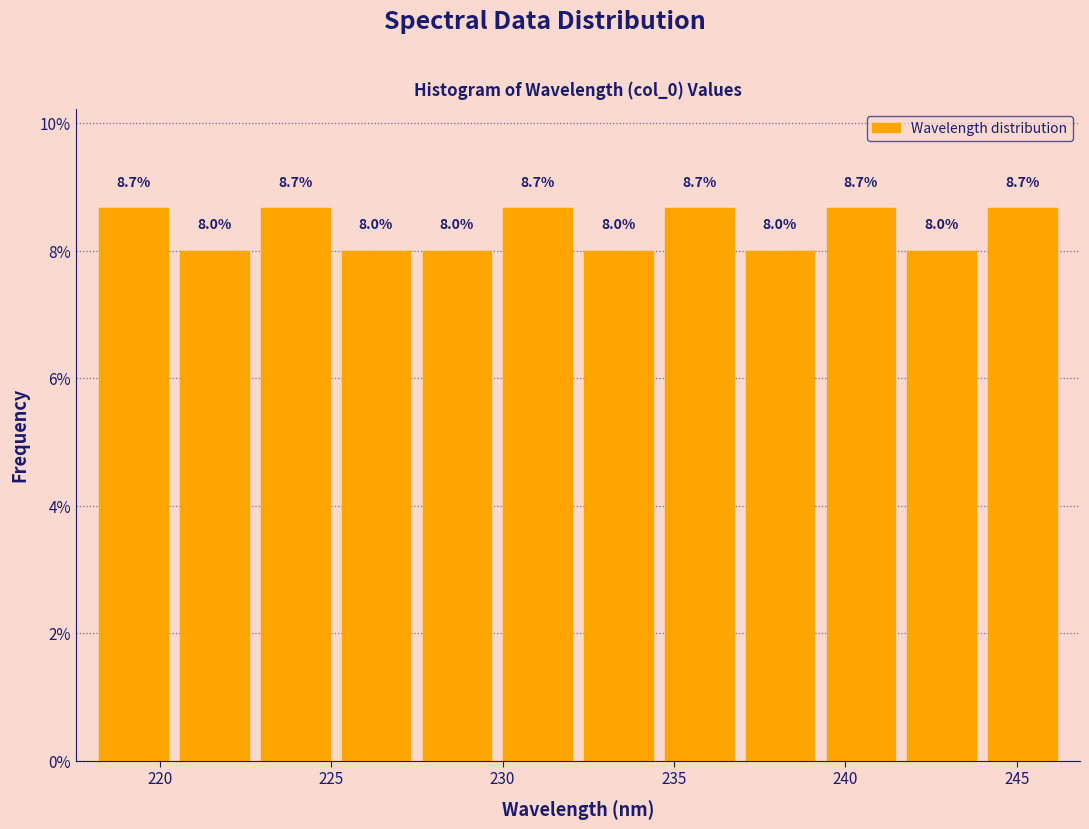

Reading left to right, transcribe this chart: for each bar, give the range it covers on the x-axis and its height. The bar edges are not printed on the chart, so give them approximately, as read against the axis.

218.0 to 220.5: 8.7
220.5 to 223.0: 8.0
223.0 to 225.0: 8.7
225.0 to 227.5: 8.0
227.5 to 230.0: 8.0
230.0 to 232.0: 8.7
232.0 to 234.5: 8.0
234.5 to 237.0: 8.7
237.0 to 239.5: 8.0
239.5 to 241.5: 8.7
241.5 to 244.0: 8.0
244.0 to 246.5: 8.7